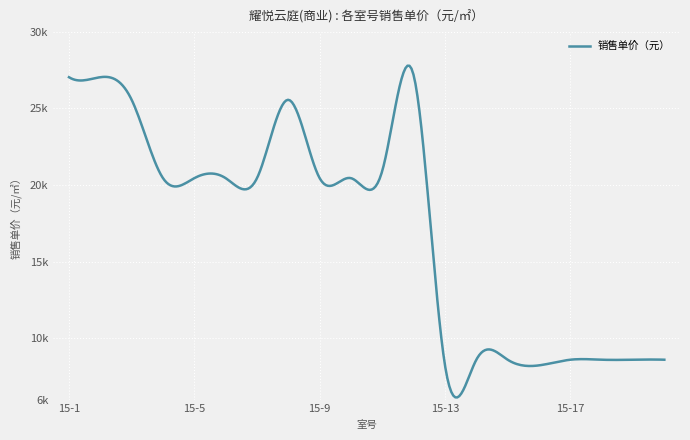

How many interior local peaks (higher than both neighbors) does the data have?

3